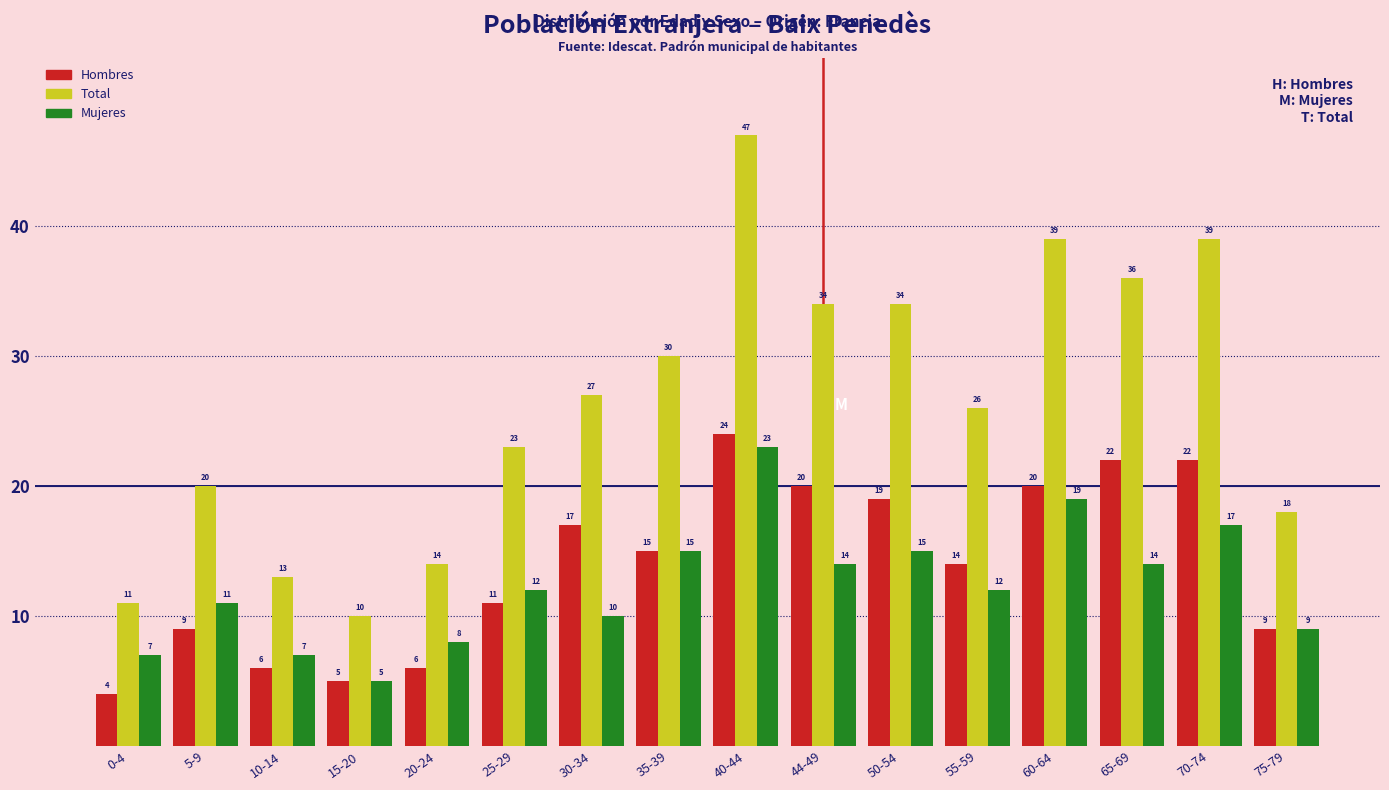

Reading left to right, transcribe all the data shown in this chart.

Hombres: 4	9	6	5	6	11	17	15	24	20	19	14	20	22	22	9
Total: 11	20	13	10	14	23	27	30	47	34	34	26	39	36	39	18
Mujeres: 7	11	7	5	8	12	10	15	23	14	15	12	19	14	17	9